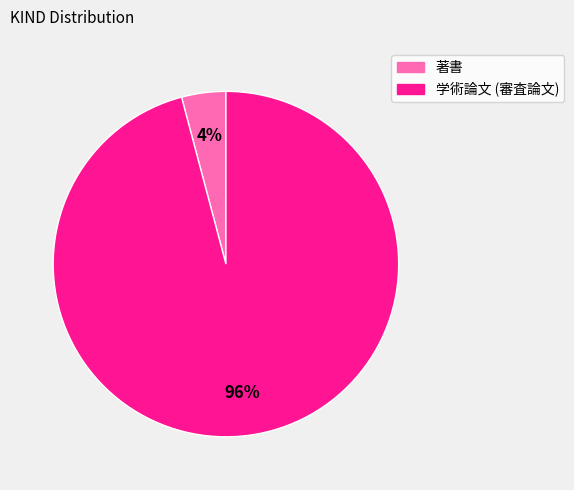

To the nearest percent, what is the average slice percentage?

50%